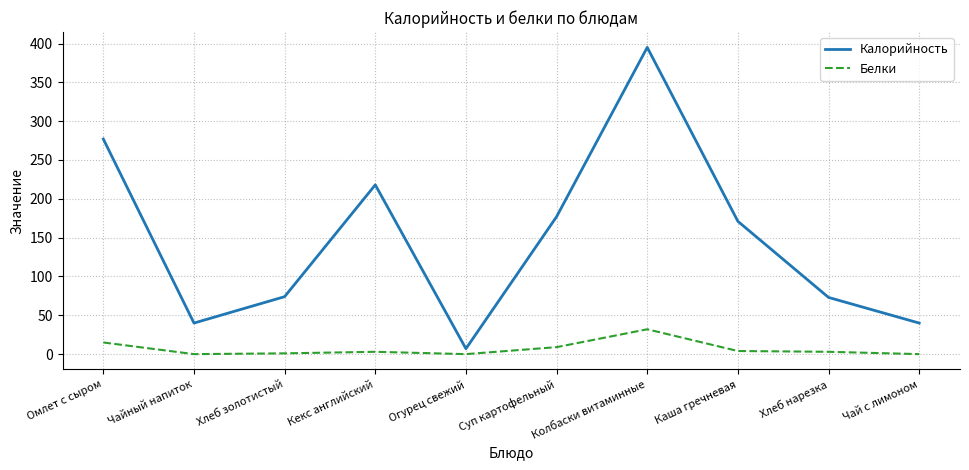

At which category does Калорийность reach its first local peak?

Кекс английский